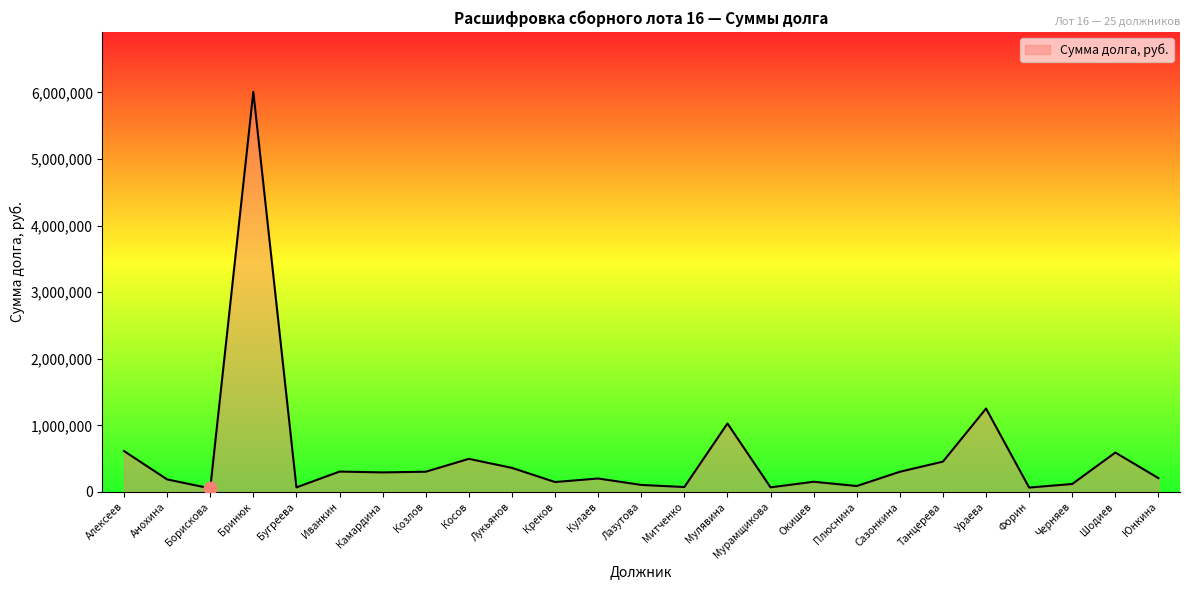

What is the change in value from Бринюк to Кулаев?

-5806050.5